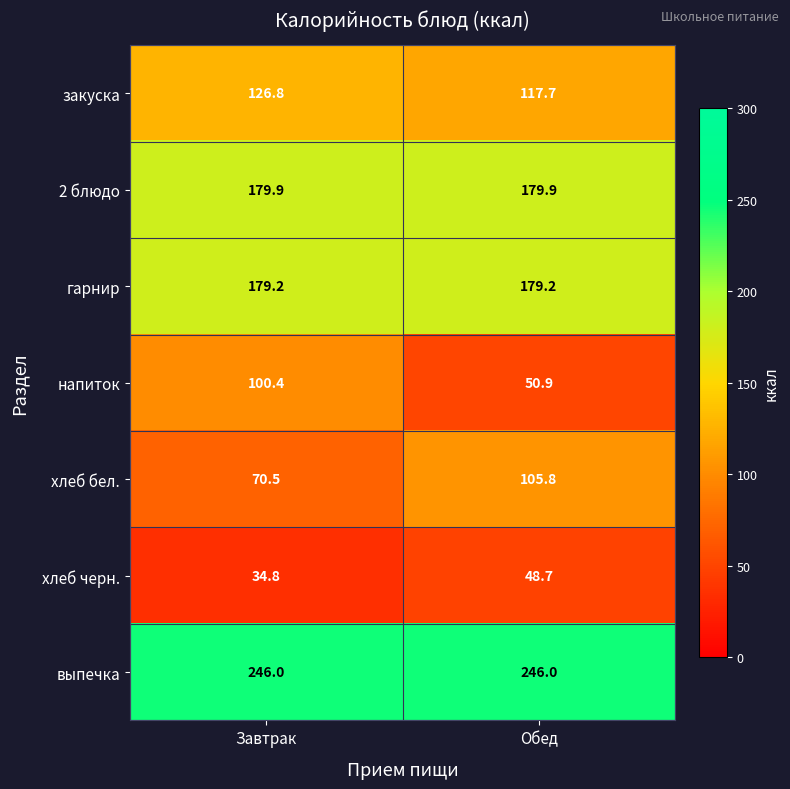

What is the sum of the выпечка values at Завтрак and Обед?

492.0